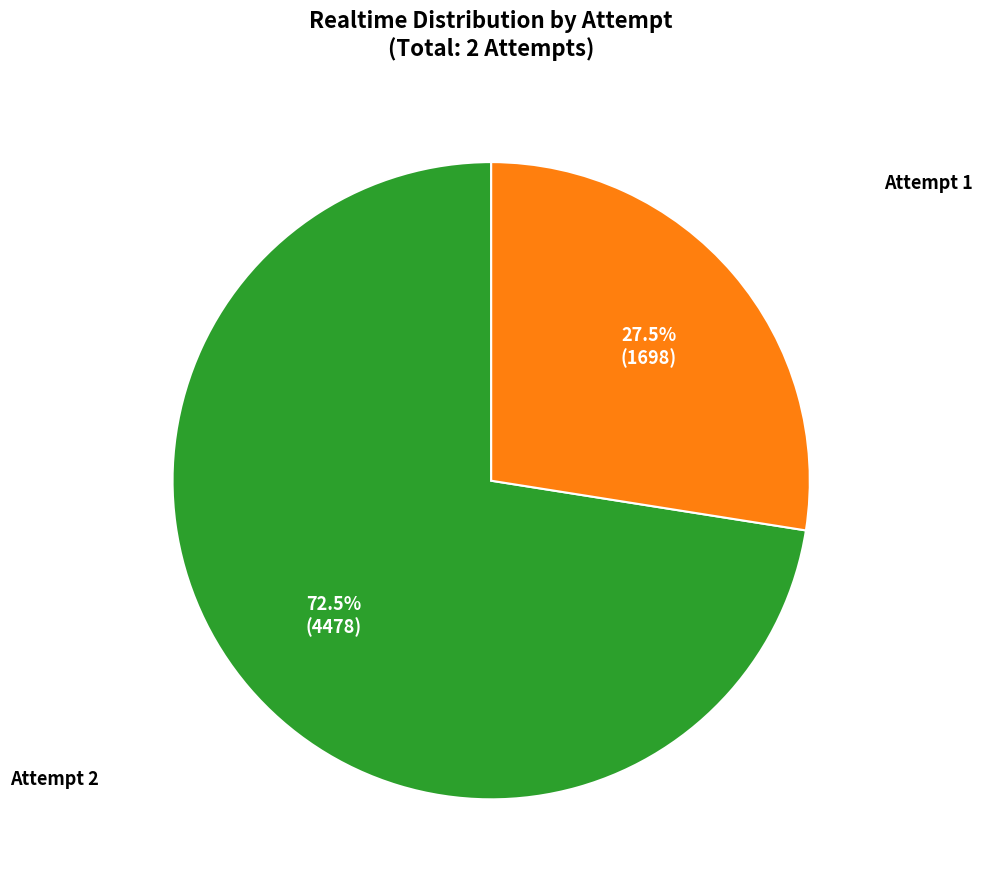

Rank the categories by value from highest to lowest.

Attempt 2, Attempt 1